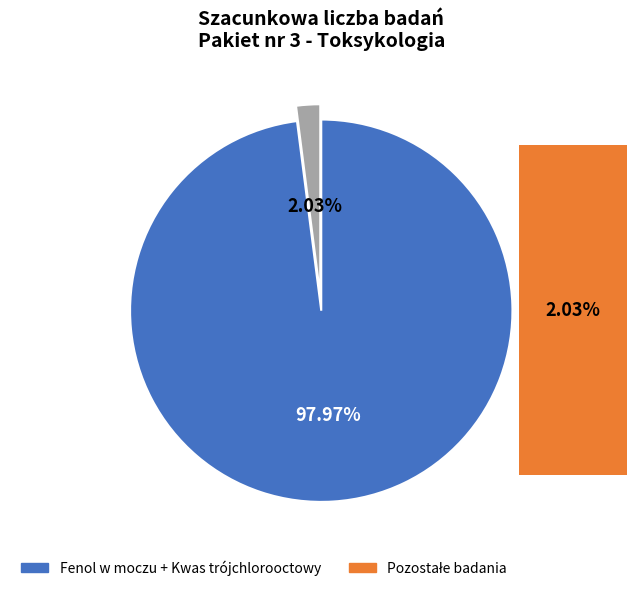

Does any single category account for the majority?

Yes